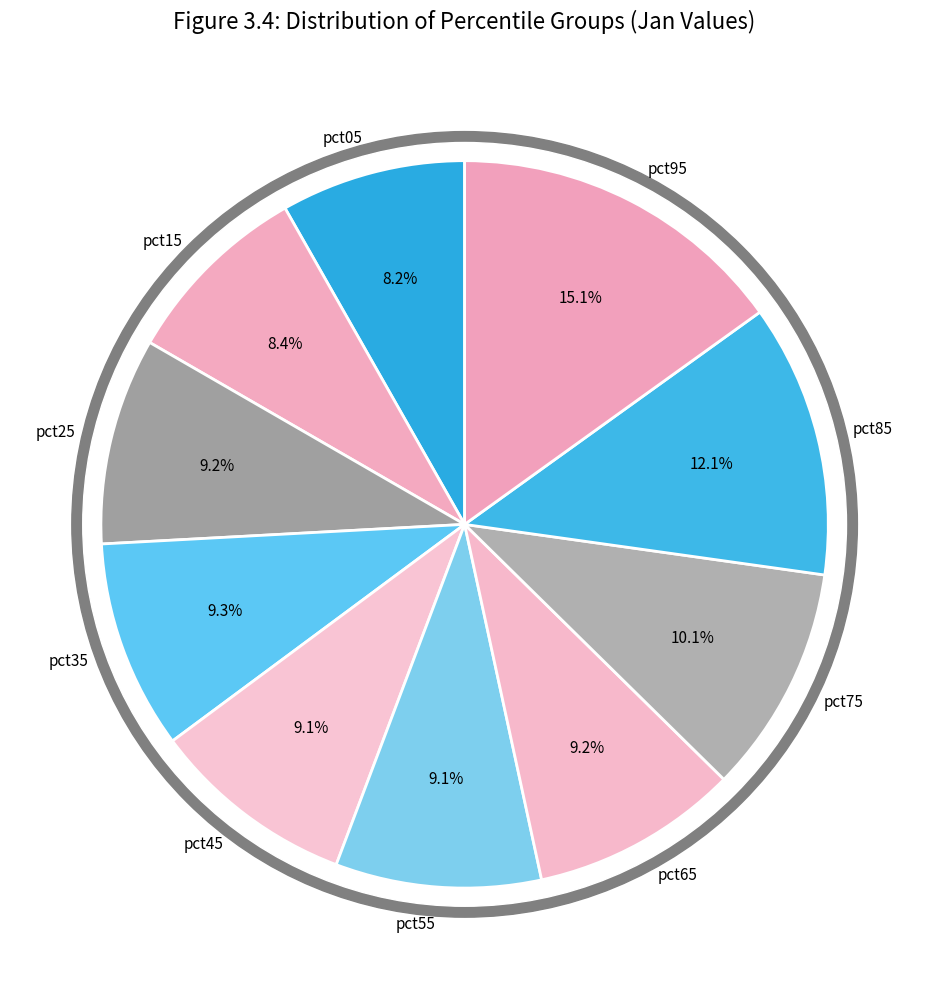

How many slices are in this pie chart?

10